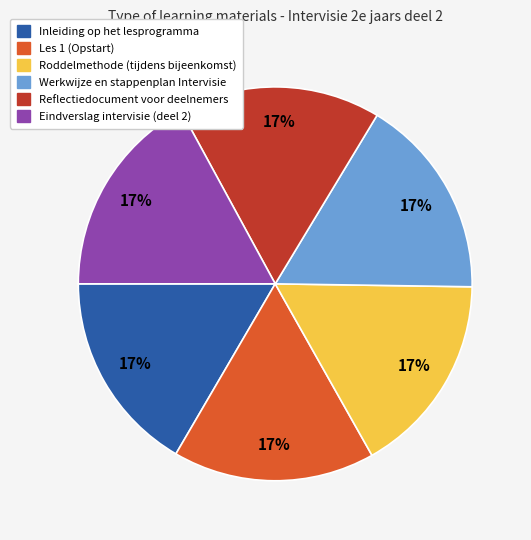

The Roddelmethode (tijdens bijeenkomst) slice represents 29% of the pie. True or false?

False